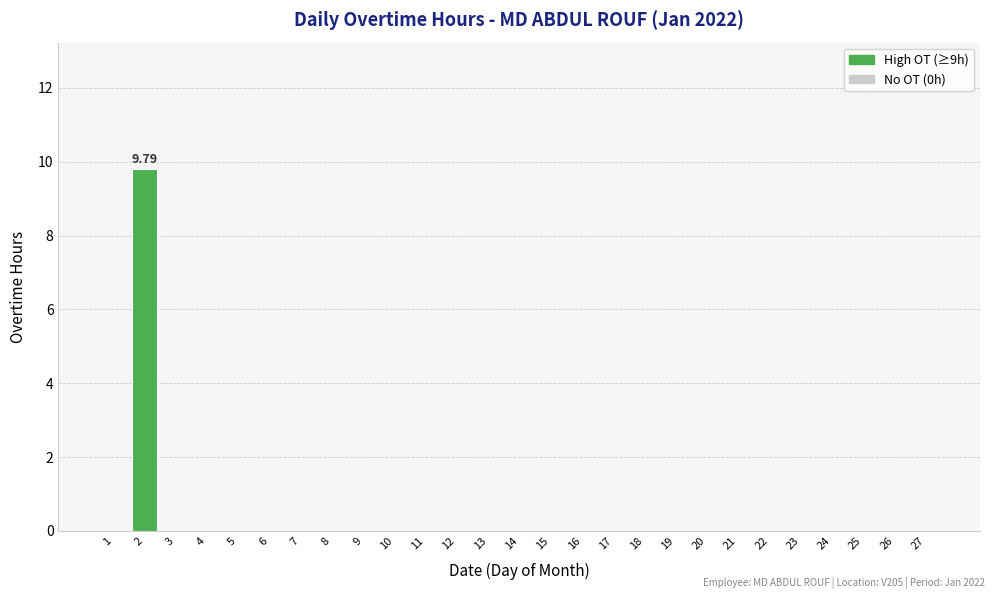

The chart shows a value of 3.9 at 7. True or false?

False